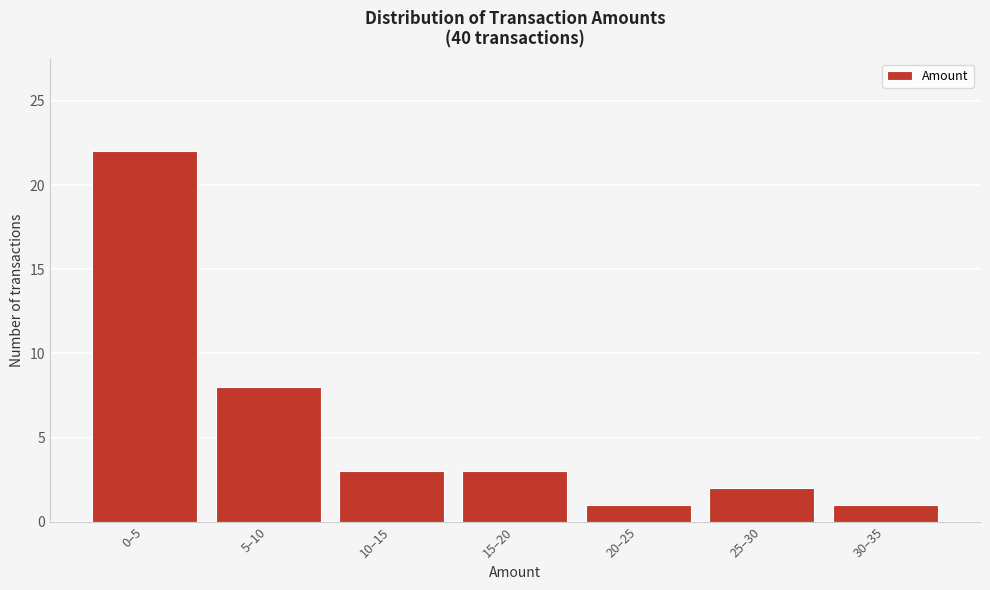

Reading right to left, list all the values displayed in this chart.

30–35=1	25–30=2	20–25=1	15–20=3	10–15=3	5–10=8	0–5=22